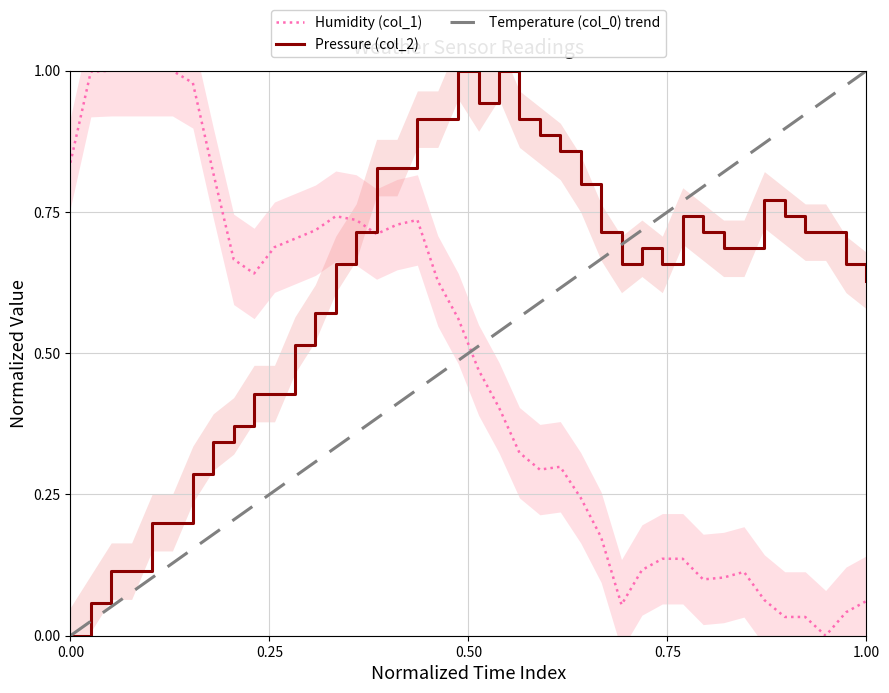

In Humidity (col_1), how many points are higher than both neighbors (excluding endpoints)?

4